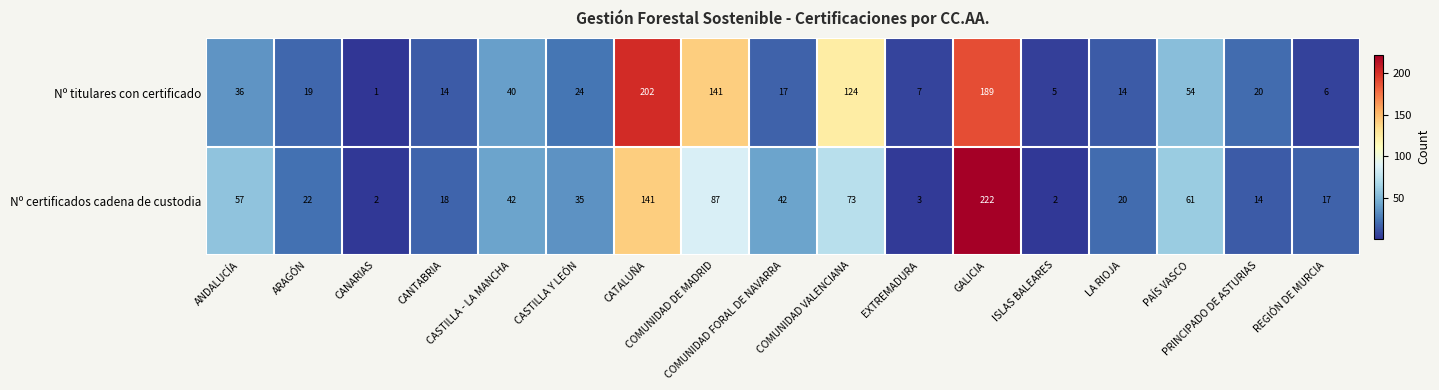

At which category is the sum across all series the highest?

GALICIA